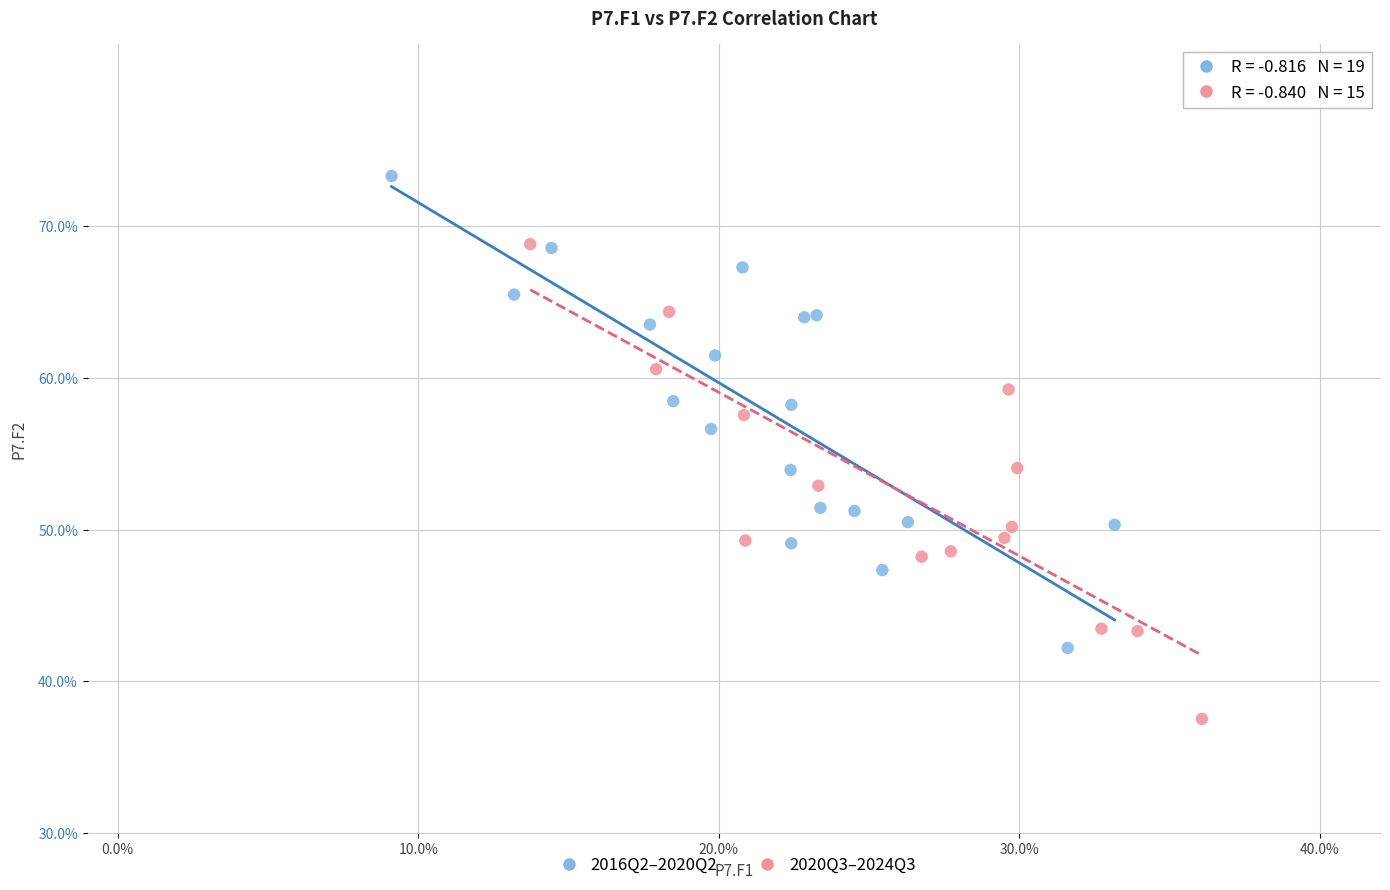

Which series contains the lowest Y value?

2020Q3–2024Q3